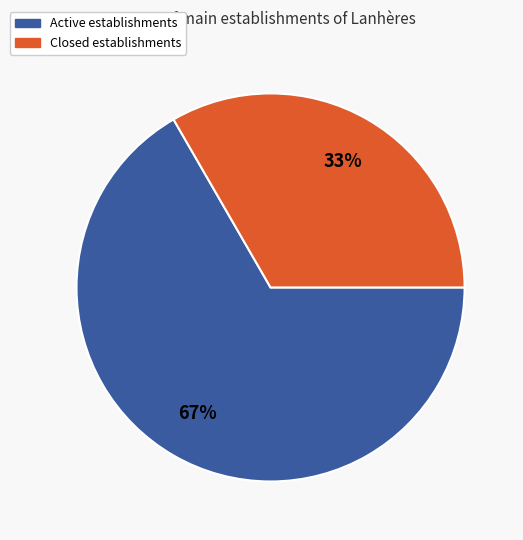

Is there any slice that represents more than half of the pie?

Yes